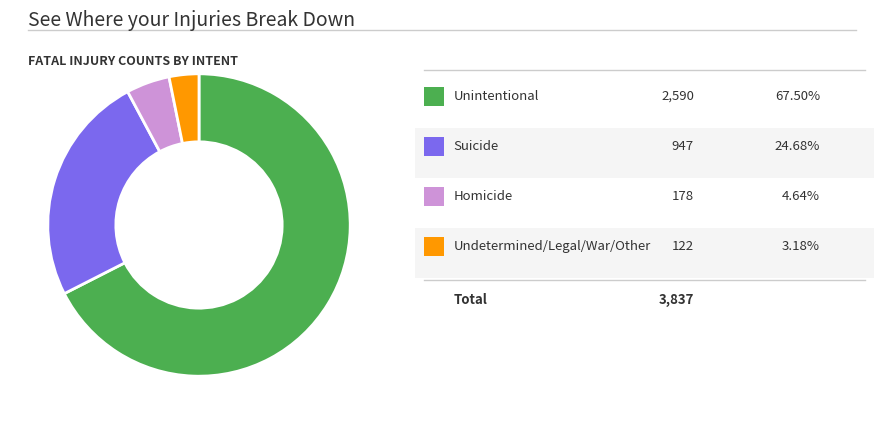

Does any single category account for the majority?

Yes